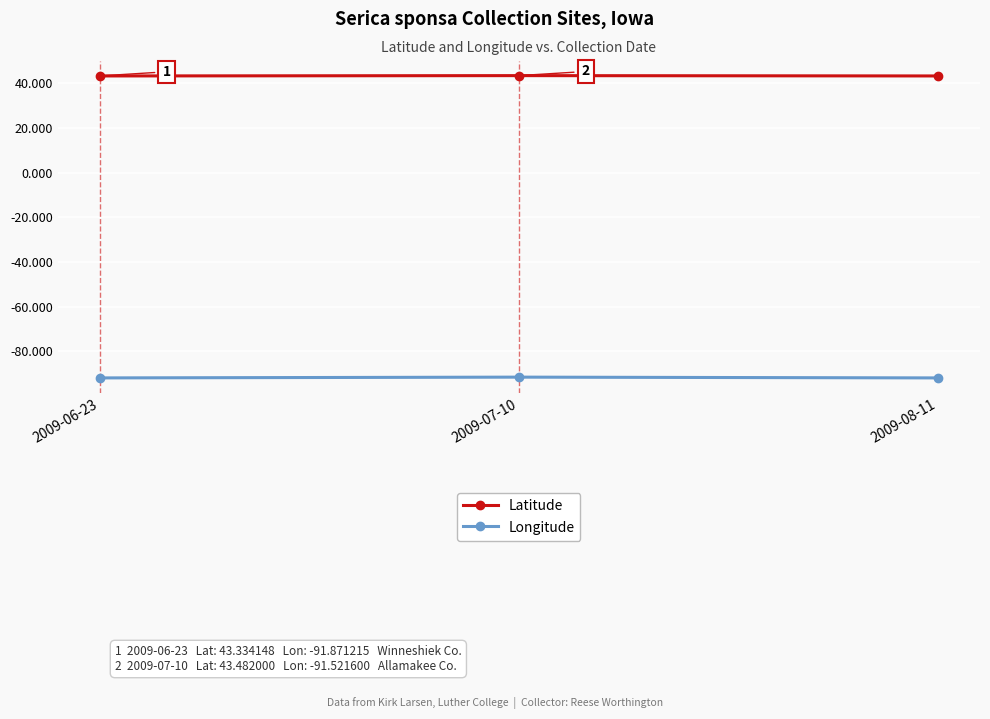

At 2009-08-11, list the series in order from largest to smallest.

Latitude, Longitude